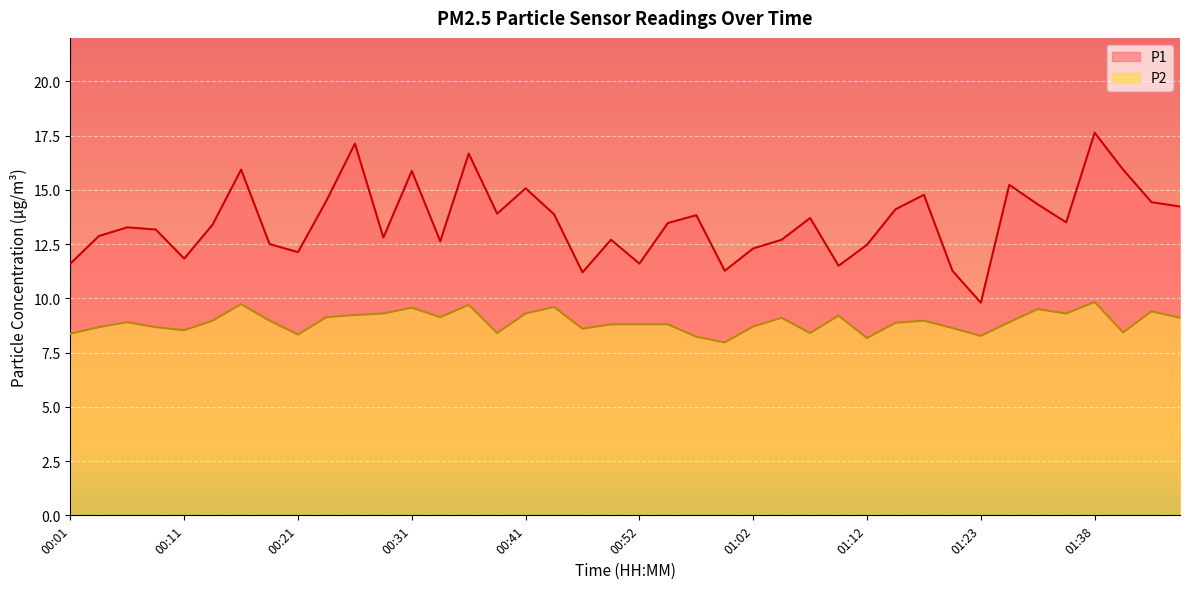

Is the value of P1 at 01:07 greater than the value of P2 at 00:01?

Yes